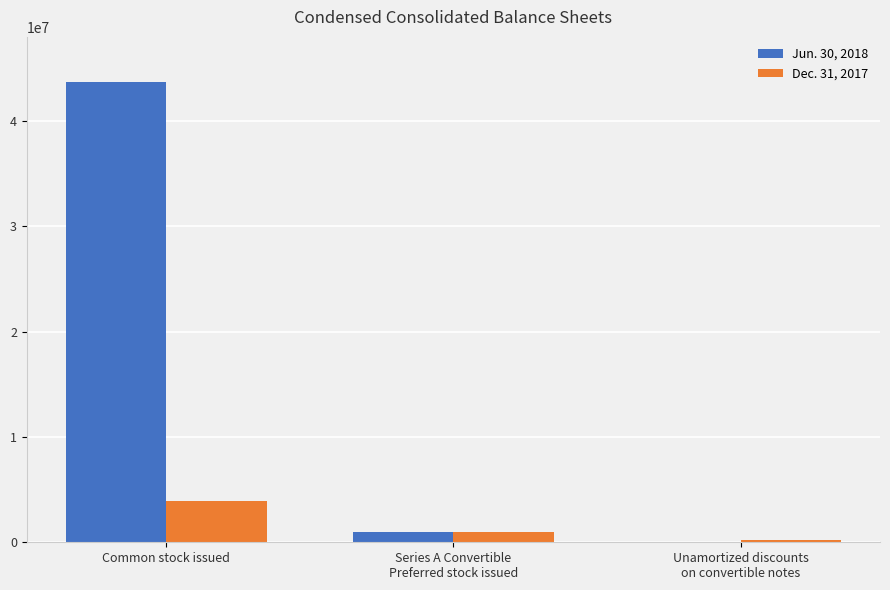

Reading left to right, what are all the values shown in this chart?

Jun. 30, 2018: Common stock issued=43758204	Series A Convertible
Preferred stock issued=963000	Unamortized discounts
on convertible notes=7270
Dec. 31, 2017: Common stock issued=3915769	Series A Convertible
Preferred stock issued=1000000	Unamortized discounts
on convertible notes=190634